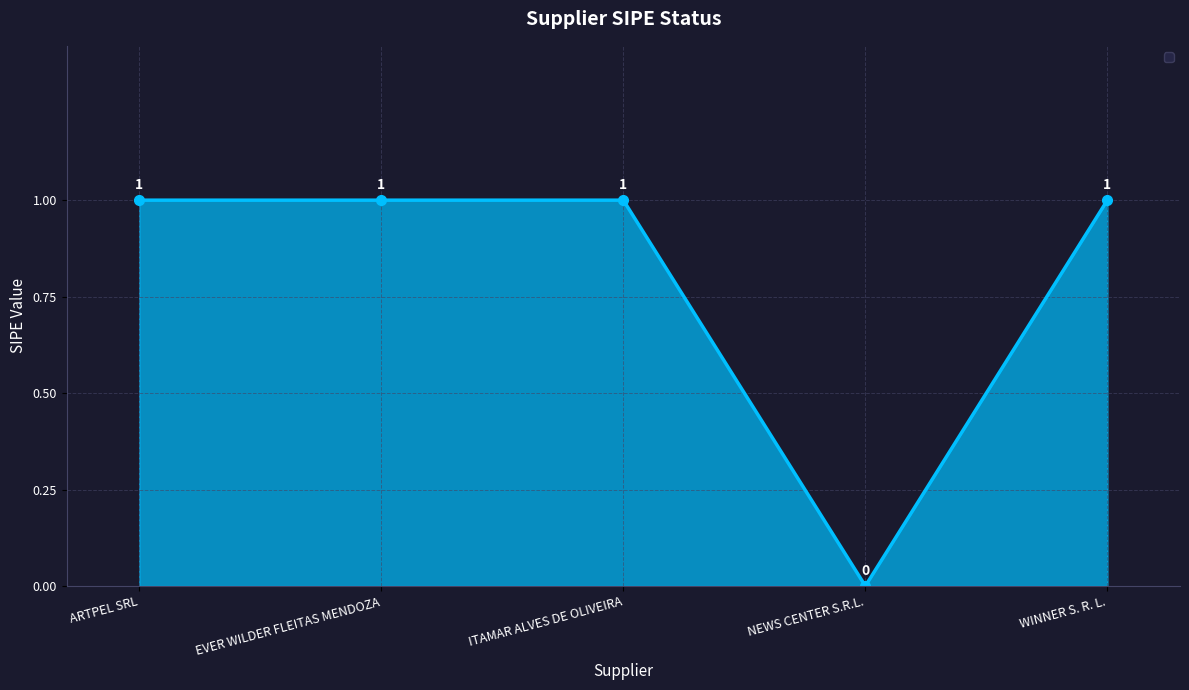

How many values are between 1 and 2?

4